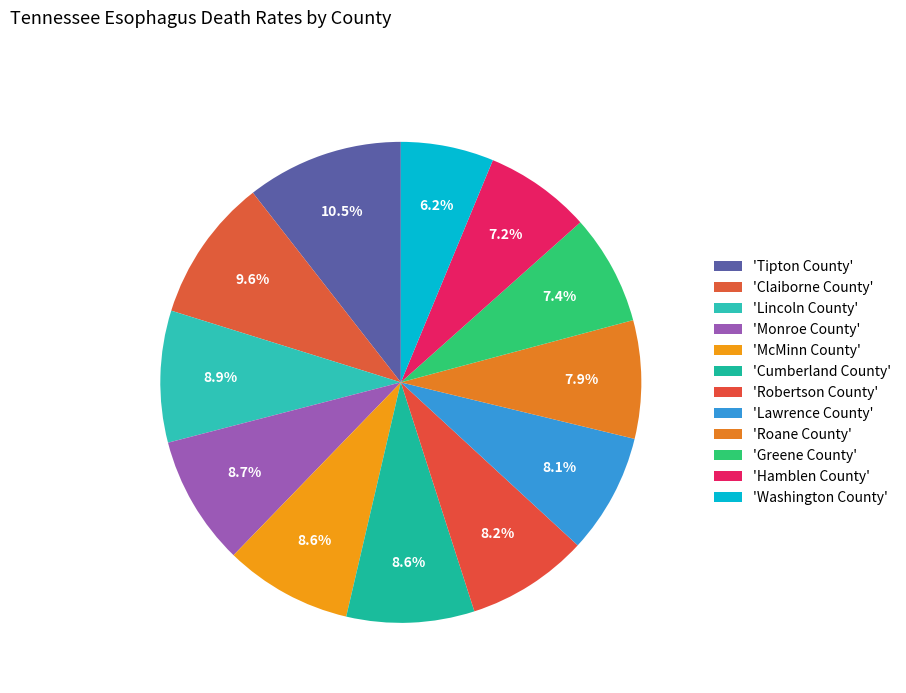

Count the number of slices in the pie.

12